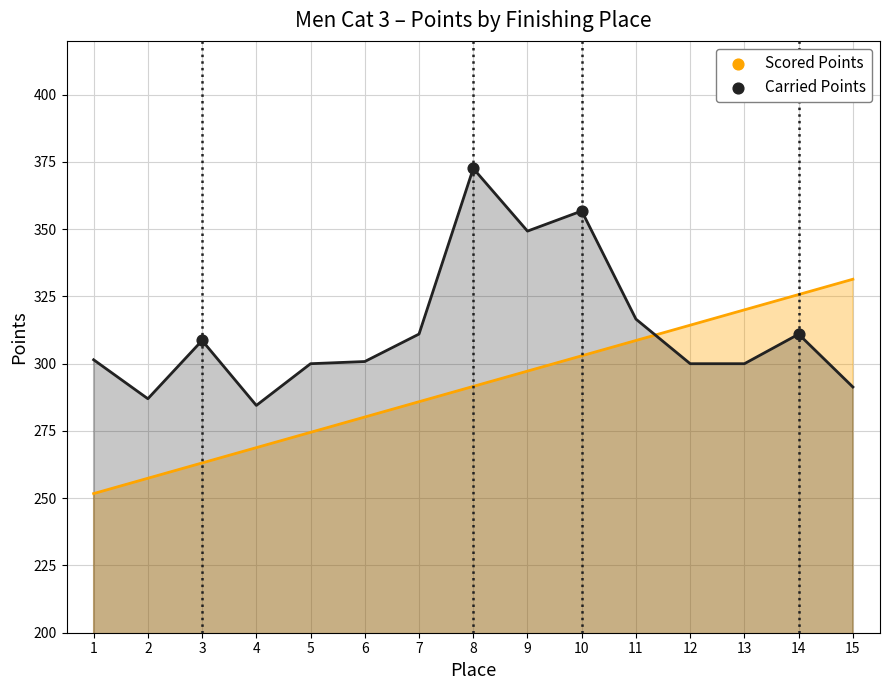

What is the total value across all series at 14?

636.7